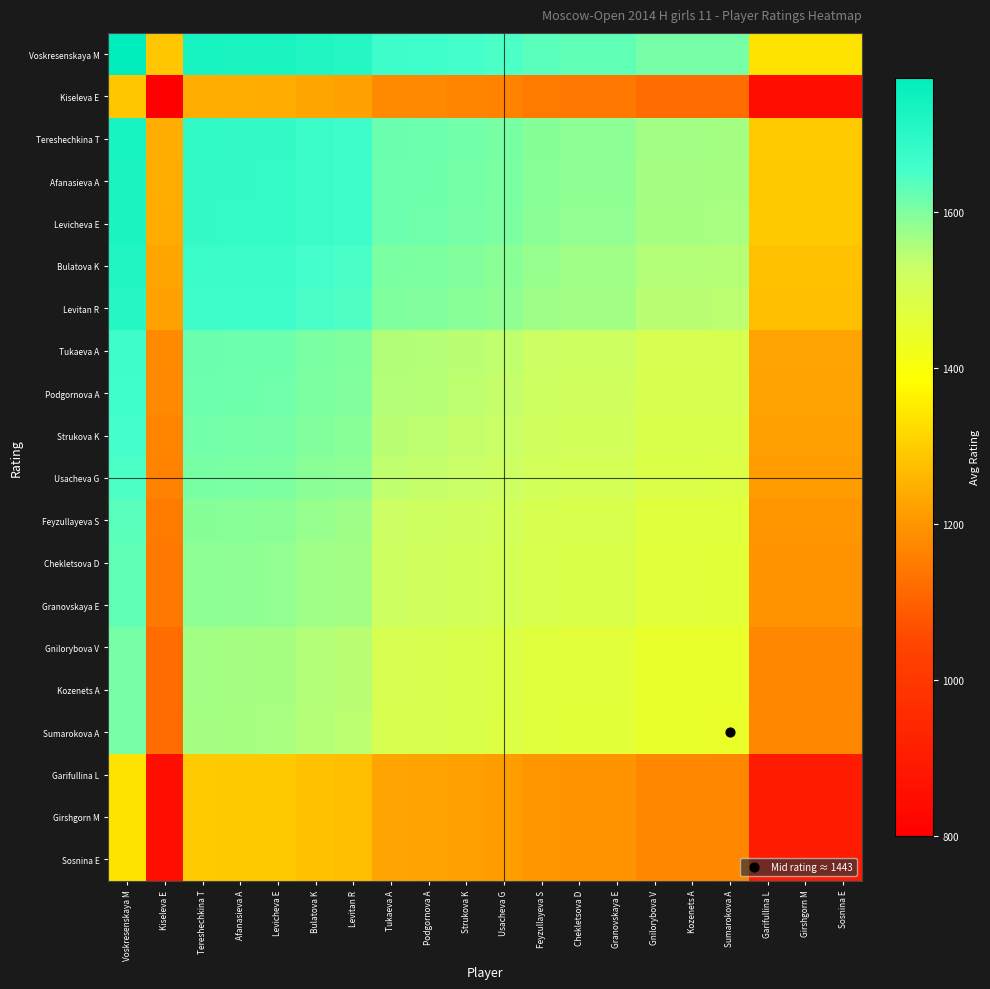

Which series changed the most between Bulatova K and Garifullina L?

Voskresenskaya M